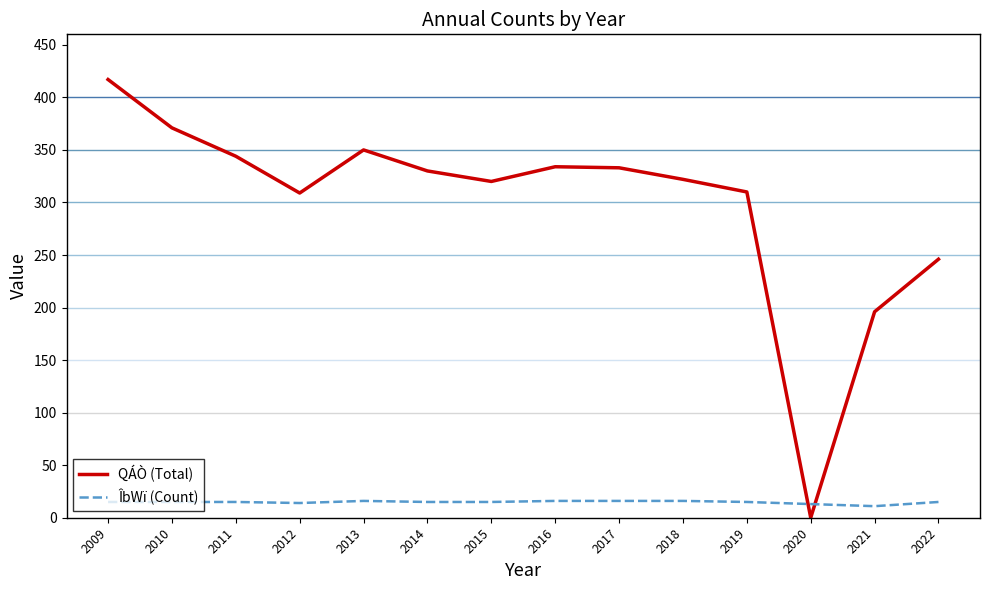

What is the greatest value displayed?

417